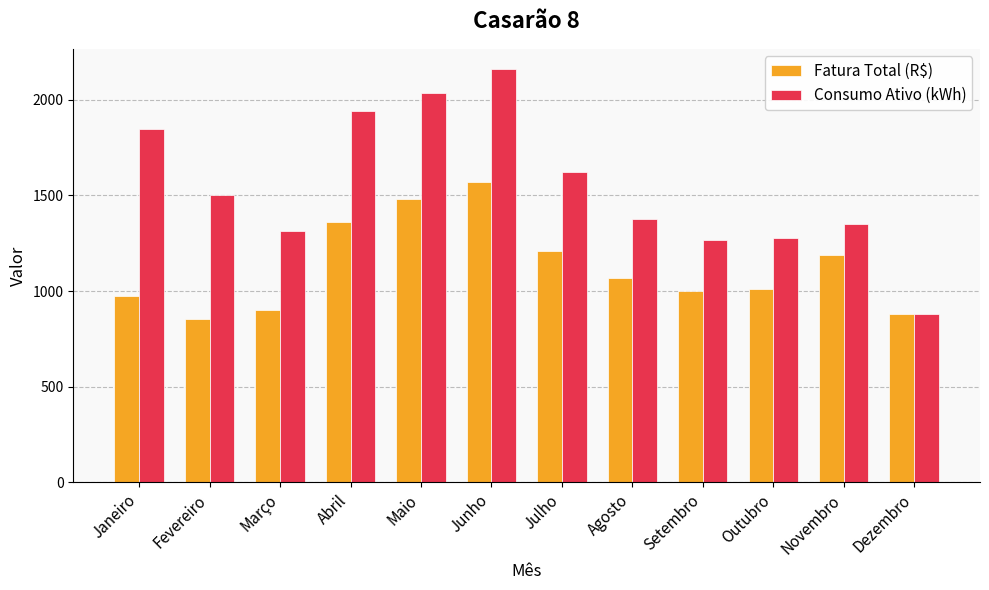

At which label does Fatura Total (R$) first exceed 1067?

Abril